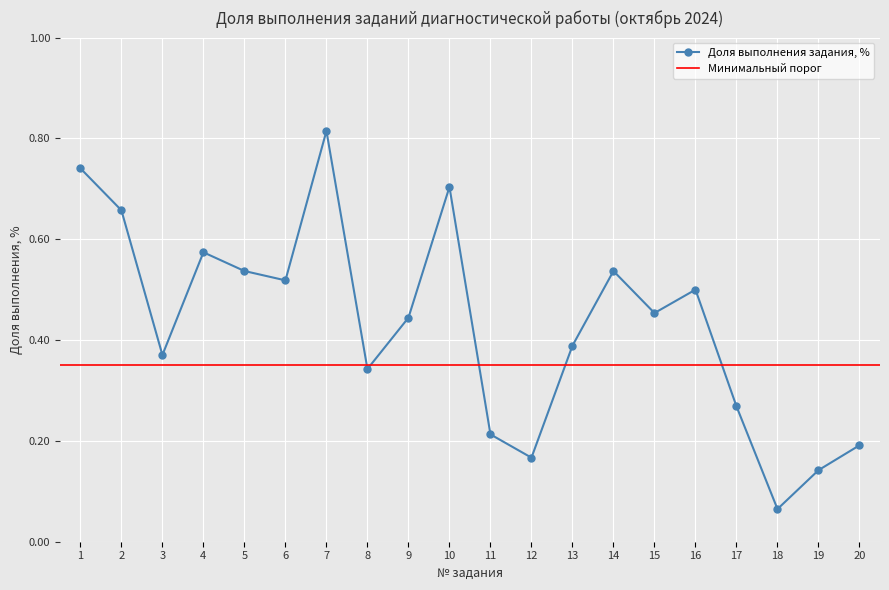

What is the value of the 18th point from the left?

0.1